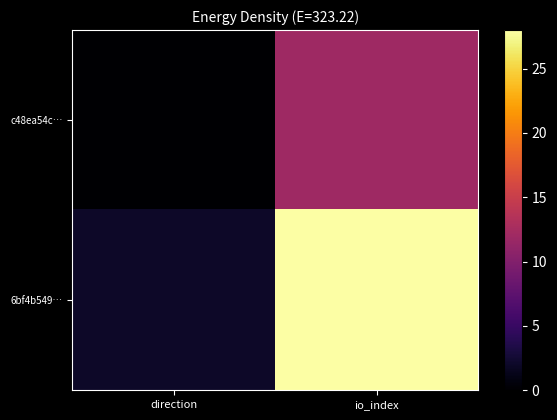

Between io_index and direction, which is larger?

io_index